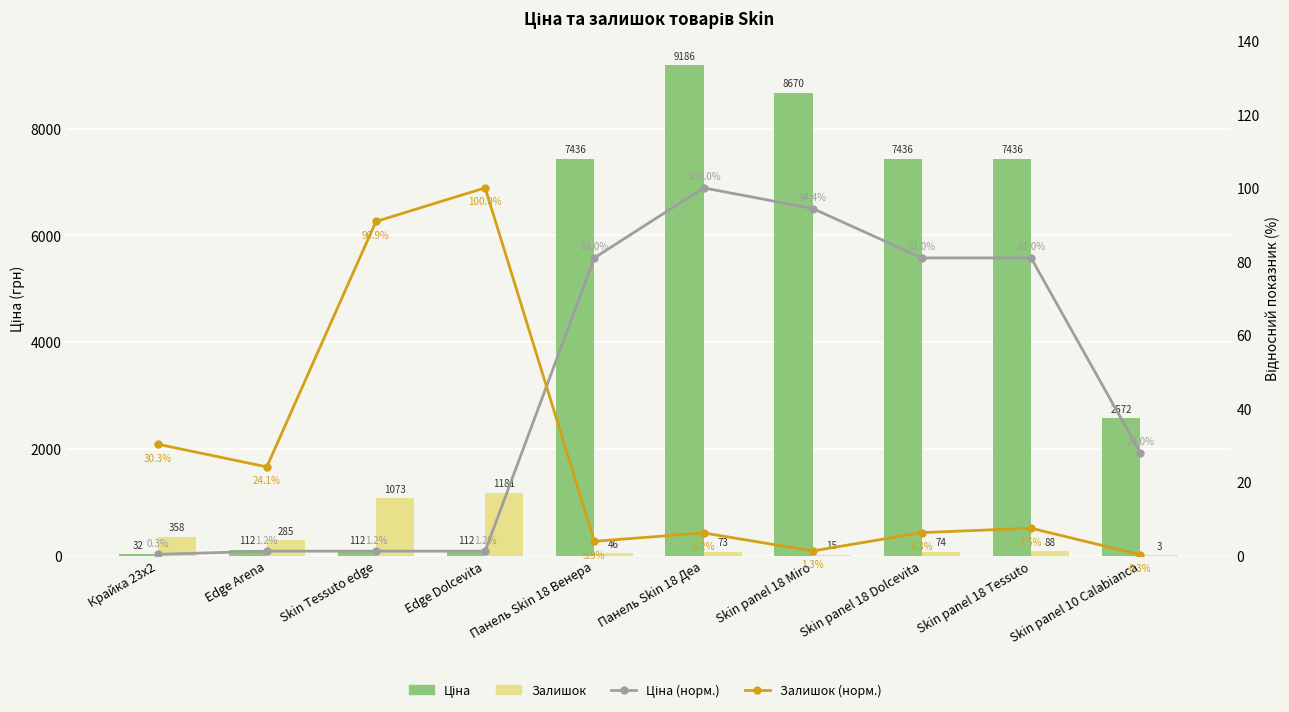

Which label corresponds to the smallest value in the chart?

Skin panel 10 Calabianca